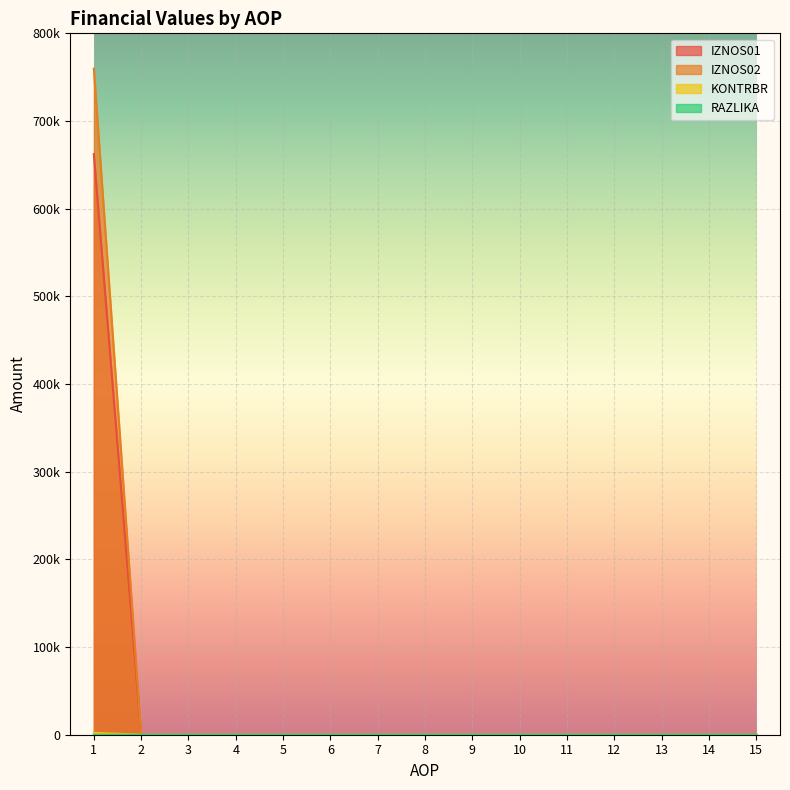

At how many categories does at least one series exceed 28725?

1